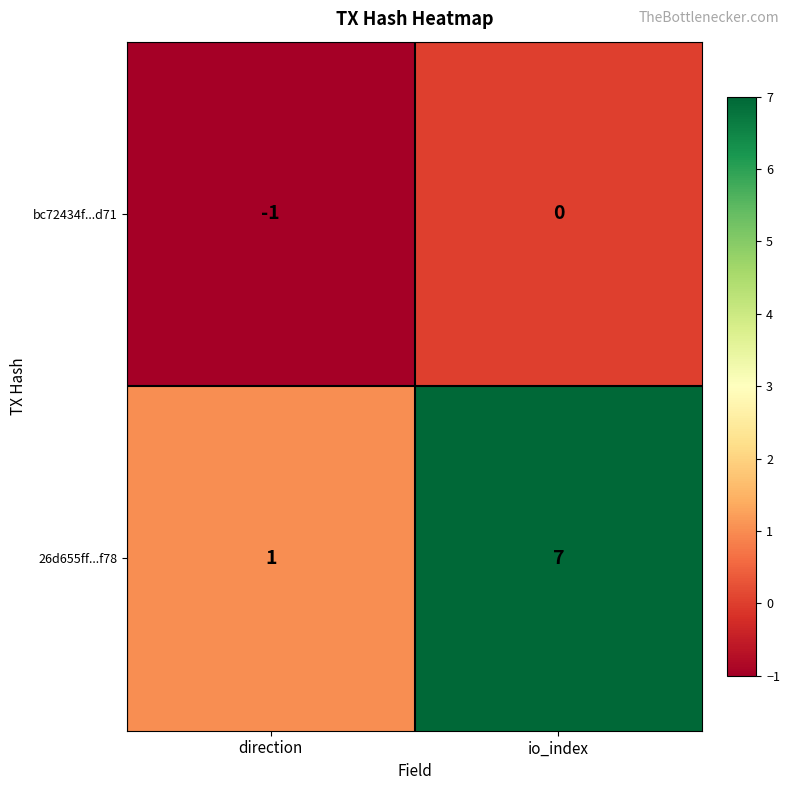

List the series in order of their peak value, lowest first.

bc72434f...d71, 26d655ff...f78